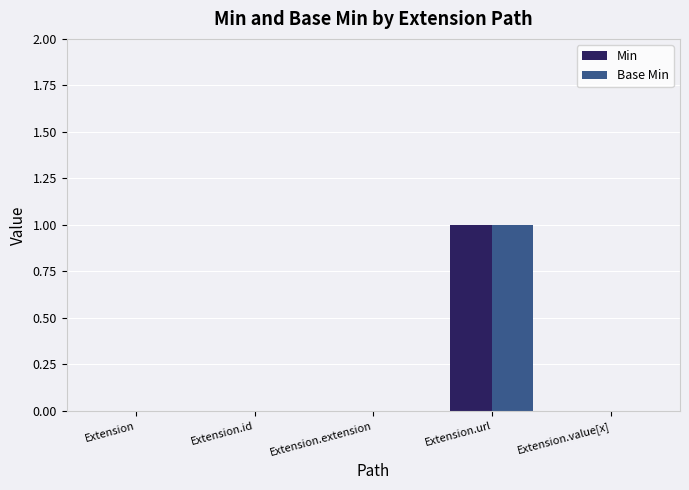

How many Min values are between 0 and 1?

5